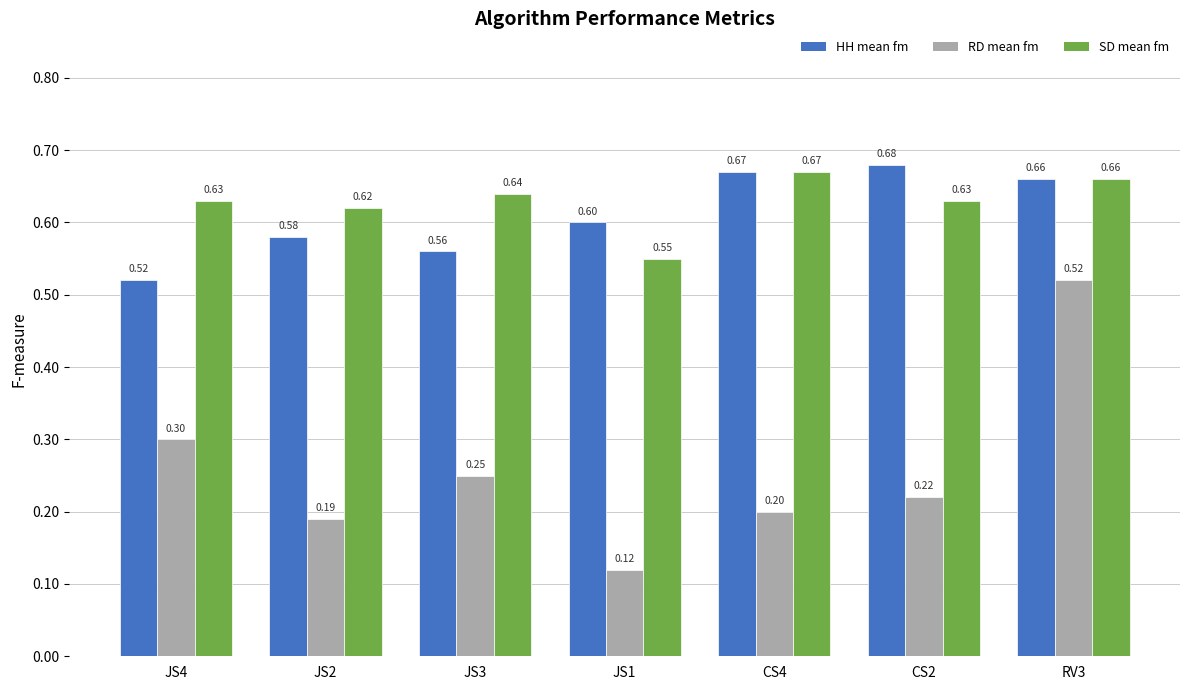

What is the spread (max minus min) of values at JS3?

0.4